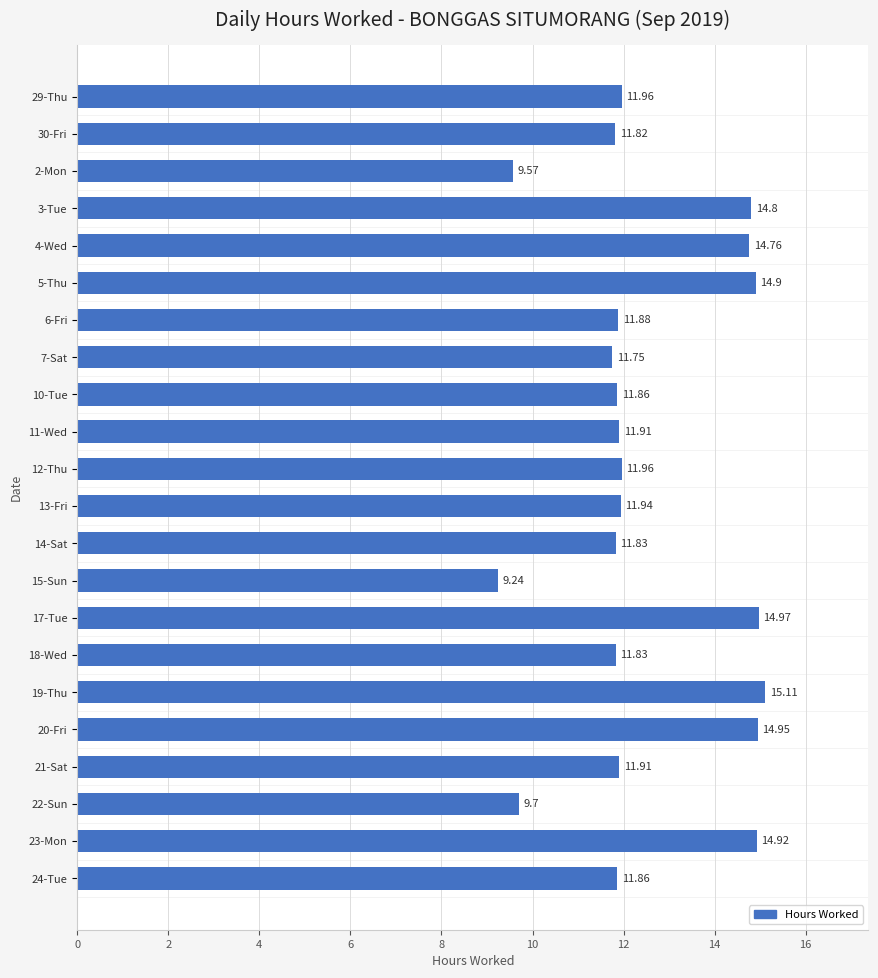

Count the values in the range 11 to 14.

12